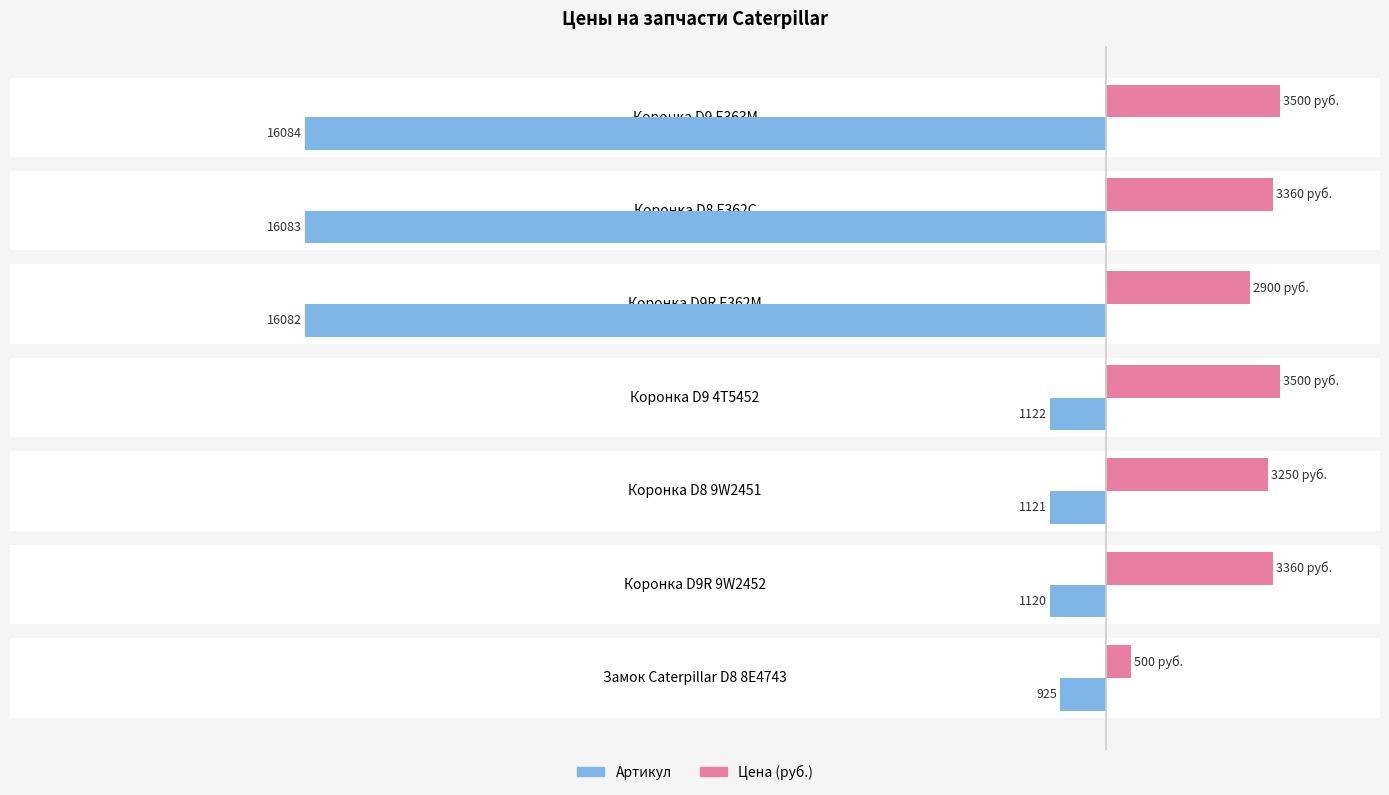

The value of Артикул at Коронка D8 E362C is -25624. True or false?

False